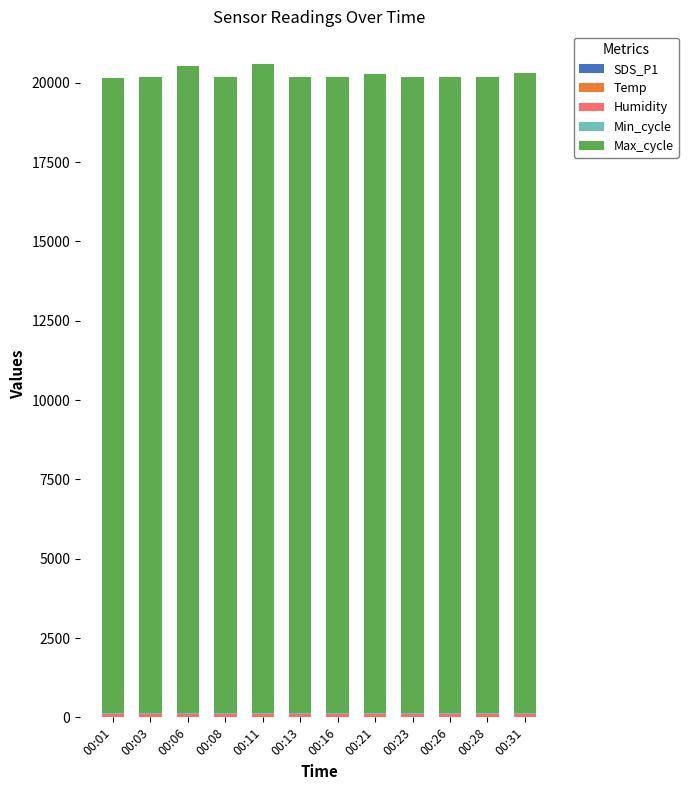

What is the difference between the second highest and minimum values in the Max_cycle series?

370.0